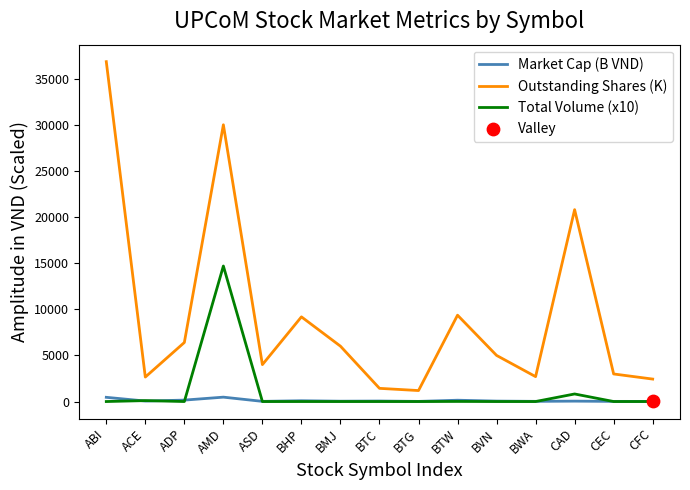

Which series has the largest range (max minus min)?

Outstanding Shares (K)